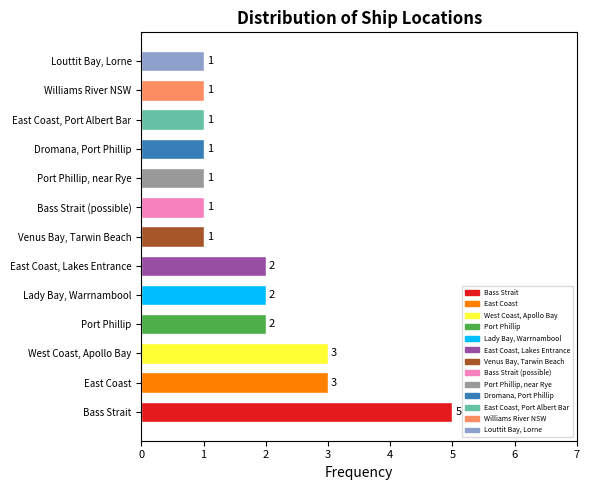

Reading bottom to top, what are all the values shown in this chart?

Bass Strait=5	East Coast=3	West Coast, Apollo Bay=3	Port Phillip=2	Lady Bay, Warrnambool=2	East Coast, Lakes Entrance=2	Venus Bay, Tarwin Beach=1	Bass Strait (possible)=1	Port Phillip, near Rye=1	Dromana, Port Phillip=1	East Coast, Port Albert Bar=1	Williams River NSW=1	Louttit Bay, Lorne=1